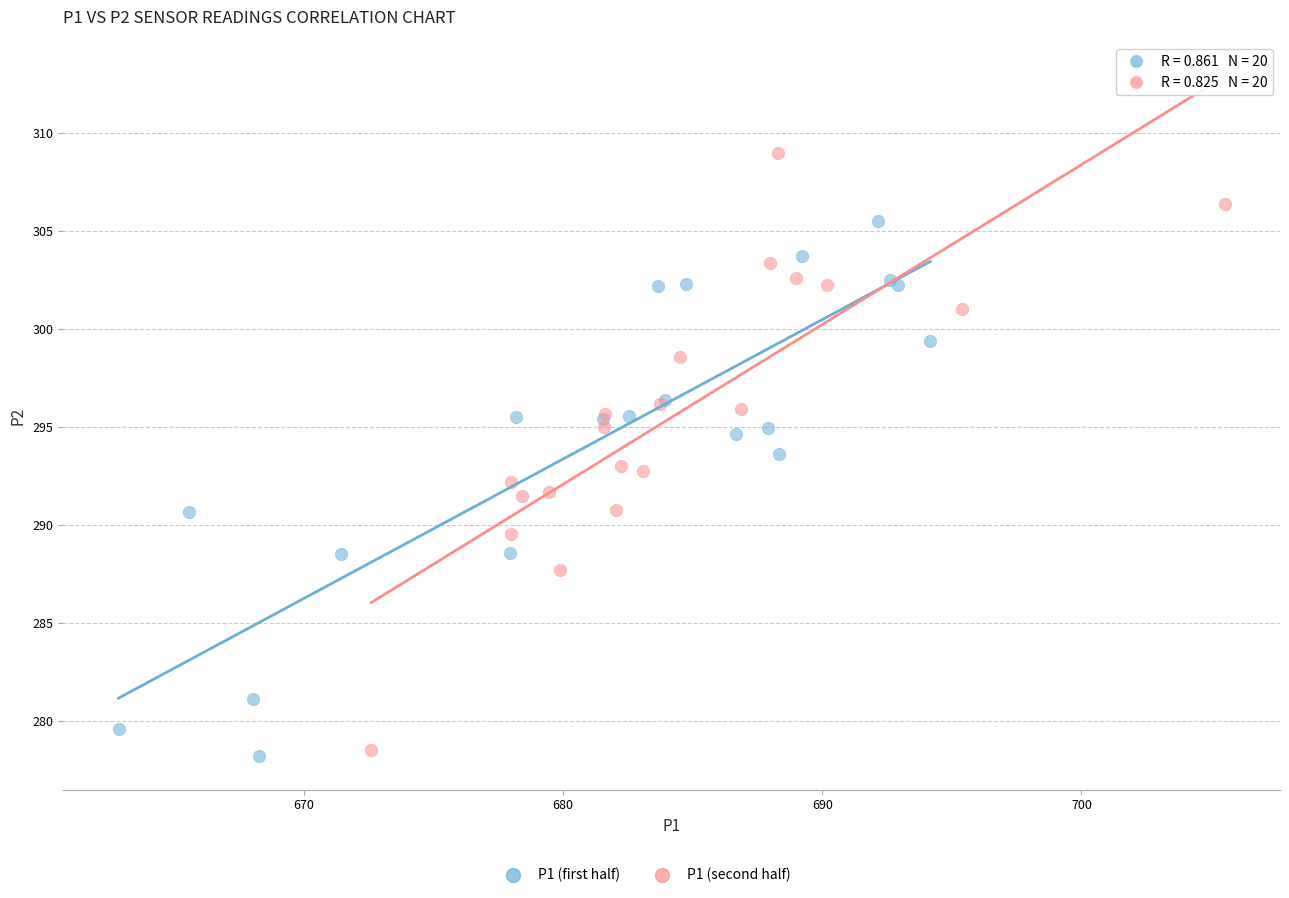

Which series contains the highest Y value?

P1 (second half)